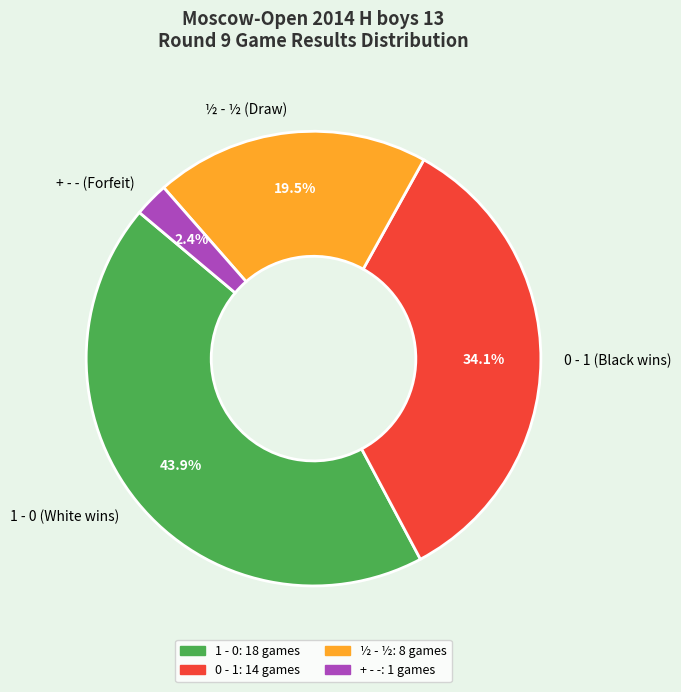

What percentage is the 1 - 0 slice, to the nearest percent?

44%